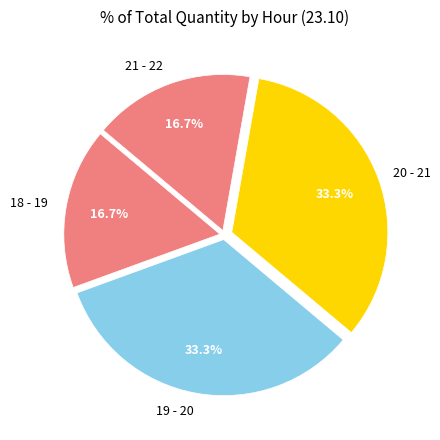

How many slices are in this pie chart?

4